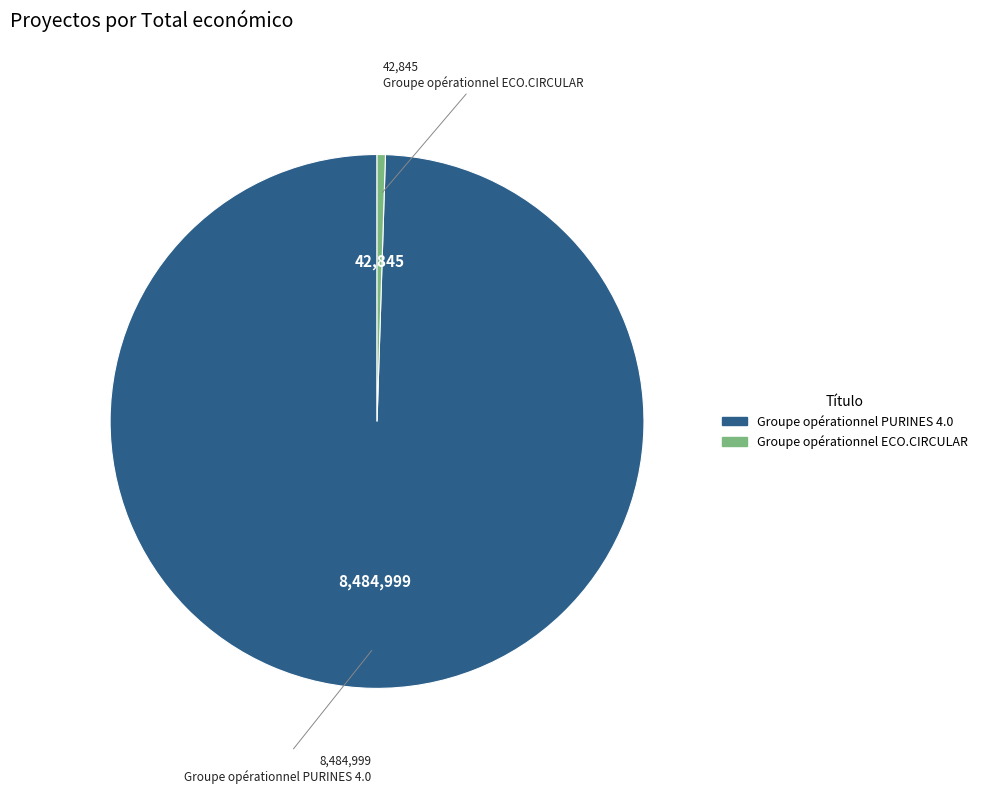

The Groupe opérationnel ECO.CIRCULAR slice represents 1% of the pie. True or false?

True